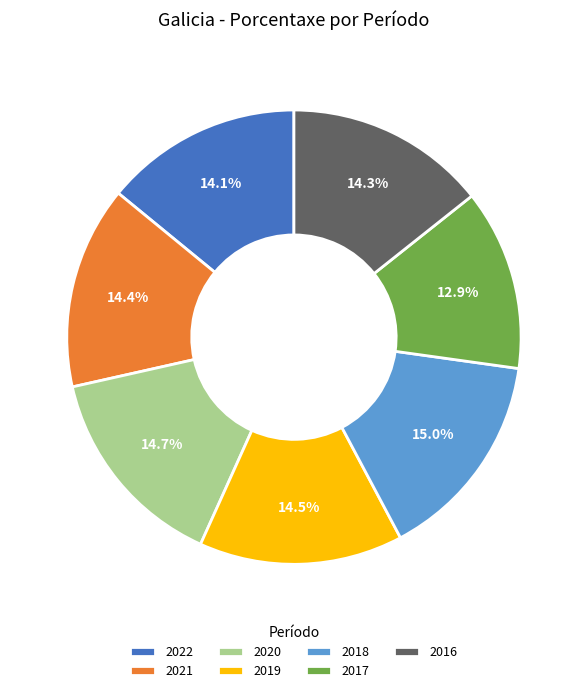

What percentage do 2017 and 2020 together represent?

27.6%